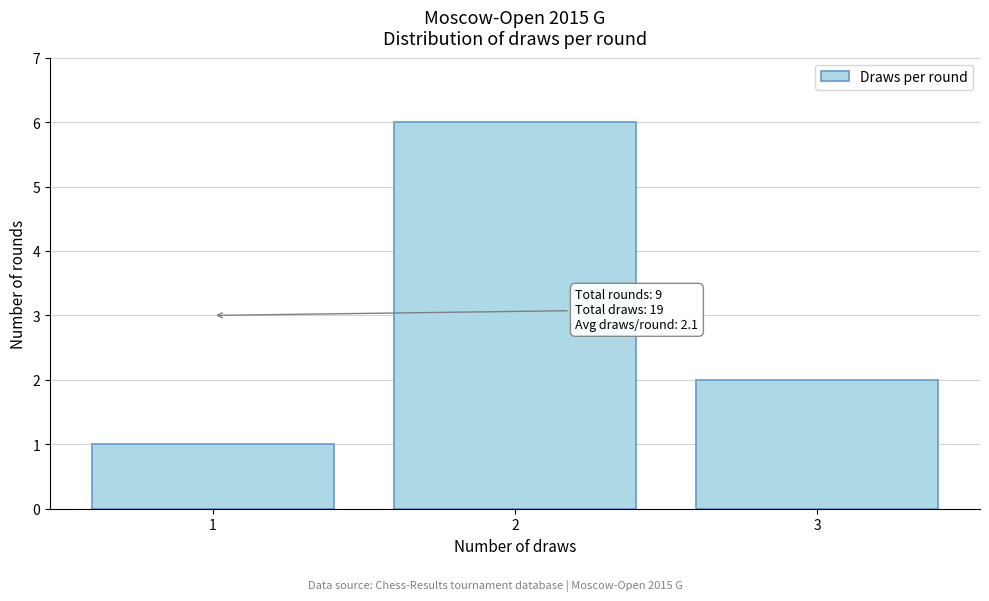

Reading left to right, transcribe all the data shown in this chart.

1	6	2